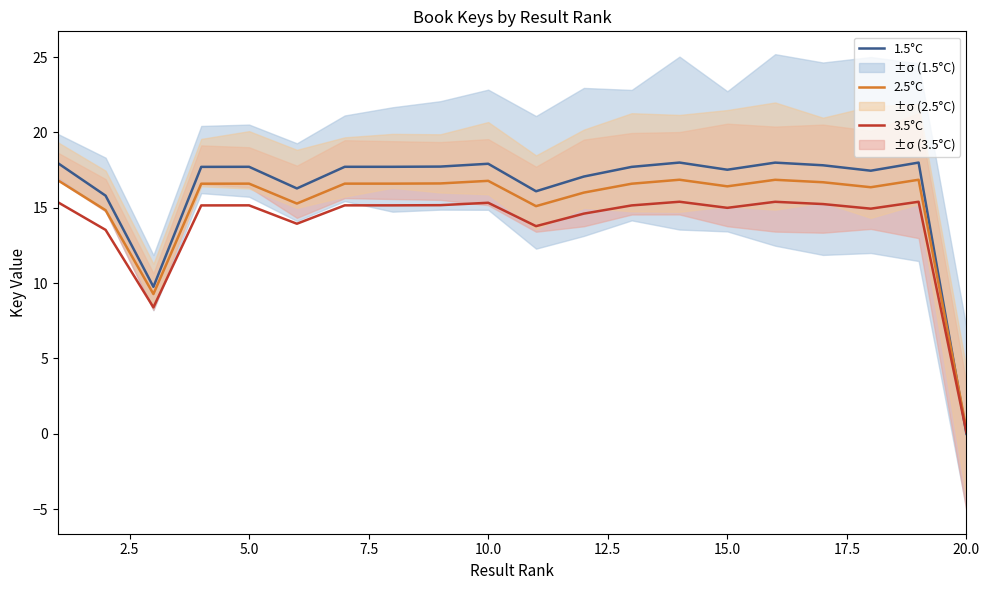

What is the maximum value for 3.5°C?

15.4